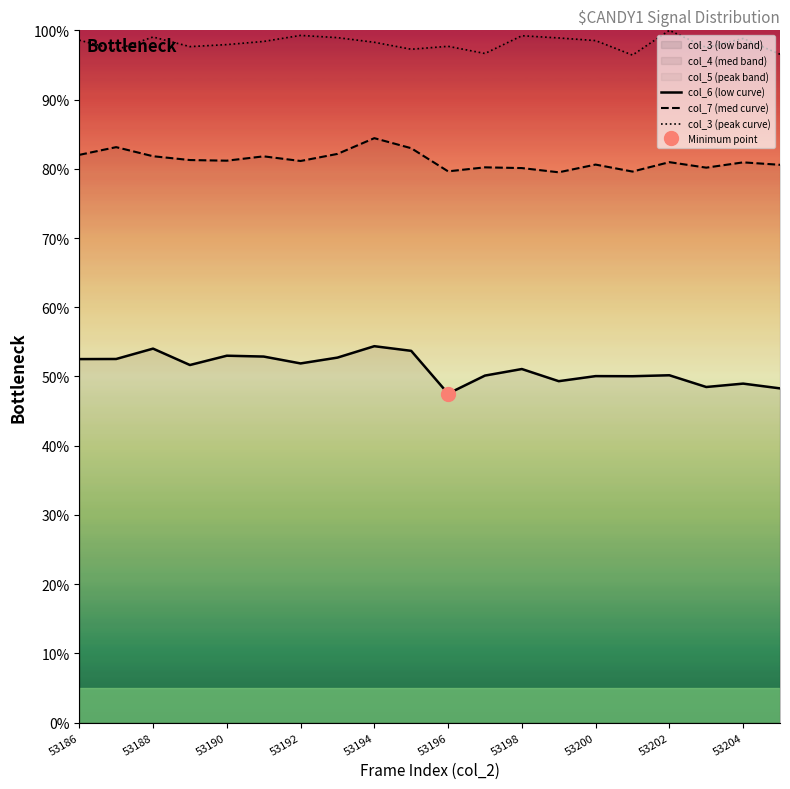

The value of col_7 (med curve) at 53188 is 81.8. True or false?

True